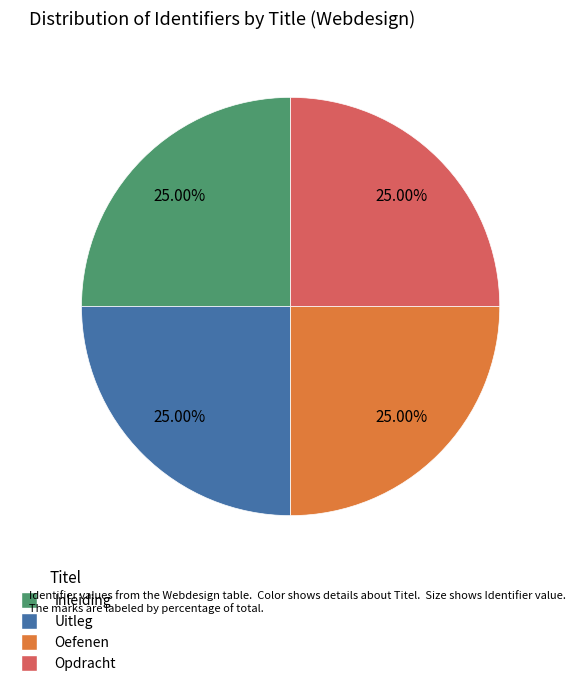

Is there any slice that represents more than half of the pie?

No